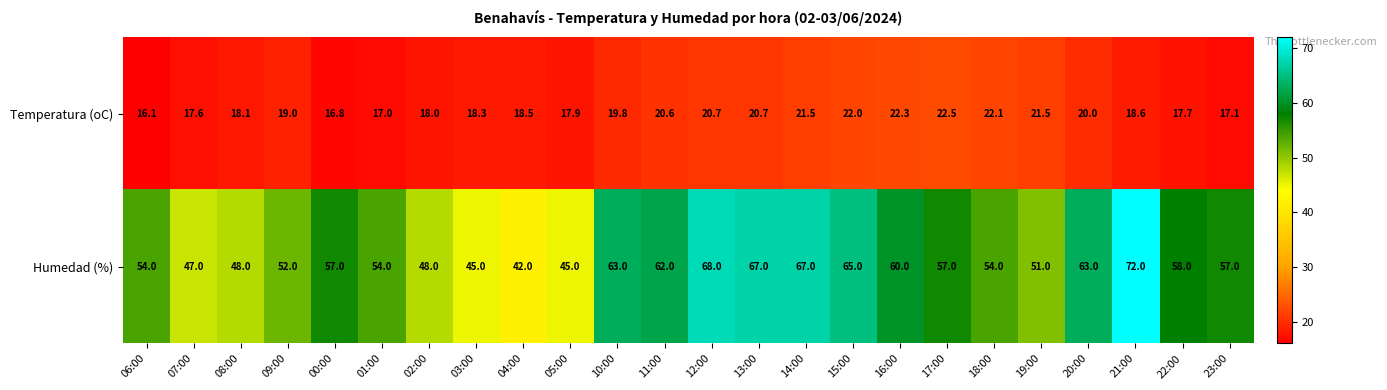

At 21:00, list the series in order from smallest to largest.

Temperatura (oC), Humedad (%)